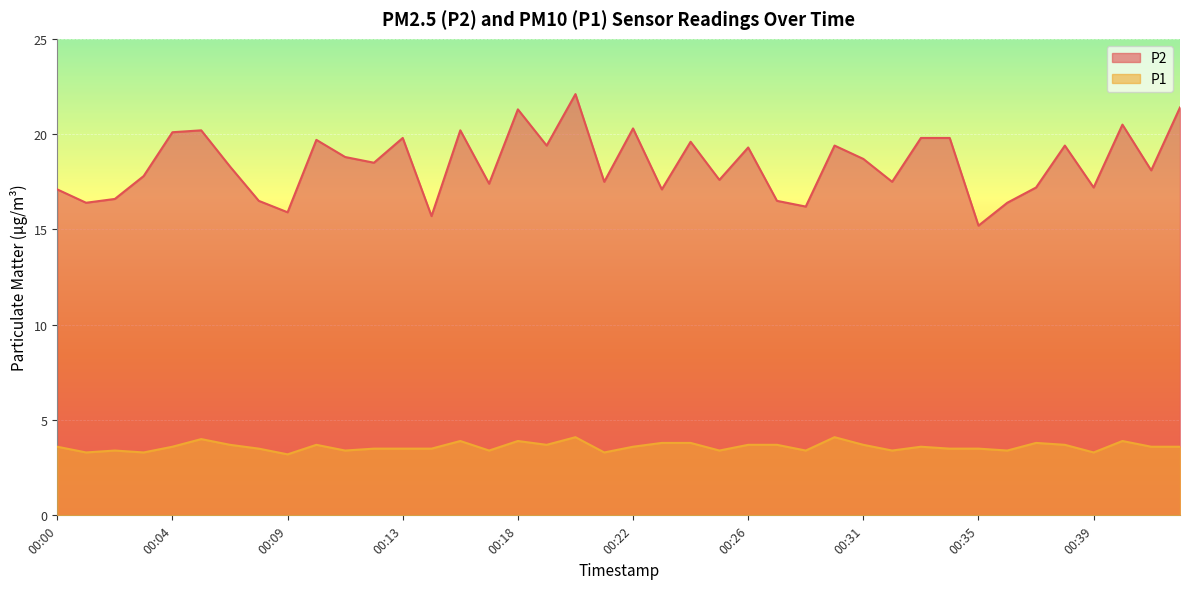

Reading left to right, transcribe all the data shown in this chart.

P2: 17.1	16.4	16.6	17.8	20.1	20.2	18.3	16.5	15.9	19.7	18.8	18.5	19.8	15.7	20.2	17.4	21.3	19.4	22.1	17.5	20.3	17.1	19.6	17.6	19.3	16.5	16.2	19.4	18.7	17.5	19.8	19.8	15.2	16.4	17.2	19.4	17.2	20.5	18.1	21.4
P1: 3.6	3.3	3.4	3.3	3.6	4.0	3.7	3.5	3.2	3.7	3.4	3.5	3.5	3.5	3.9	3.4	3.9	3.7	4.1	3.3	3.6	3.8	3.8	3.4	3.7	3.7	3.4	4.1	3.7	3.4	3.6	3.5	3.5	3.4	3.8	3.7	3.3	3.9	3.6	3.6